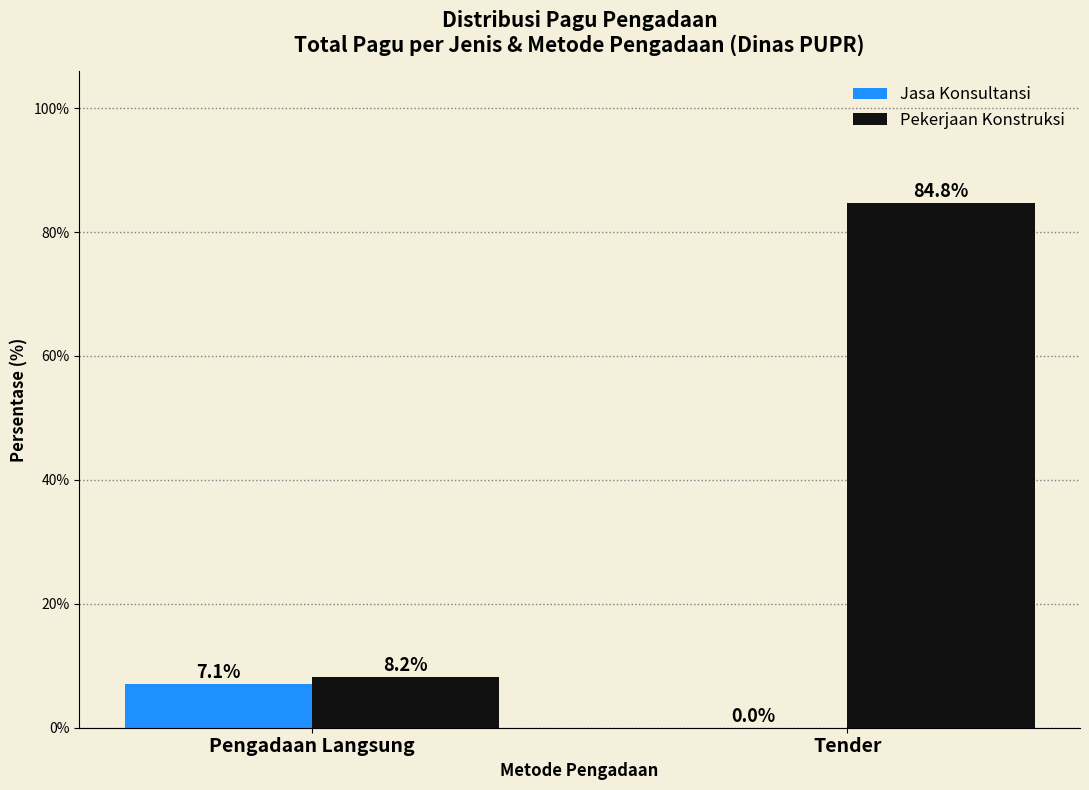

The Pekerjaan Konstruksi series shows 8.2 at Pengadaan Langsung. True or false?

True